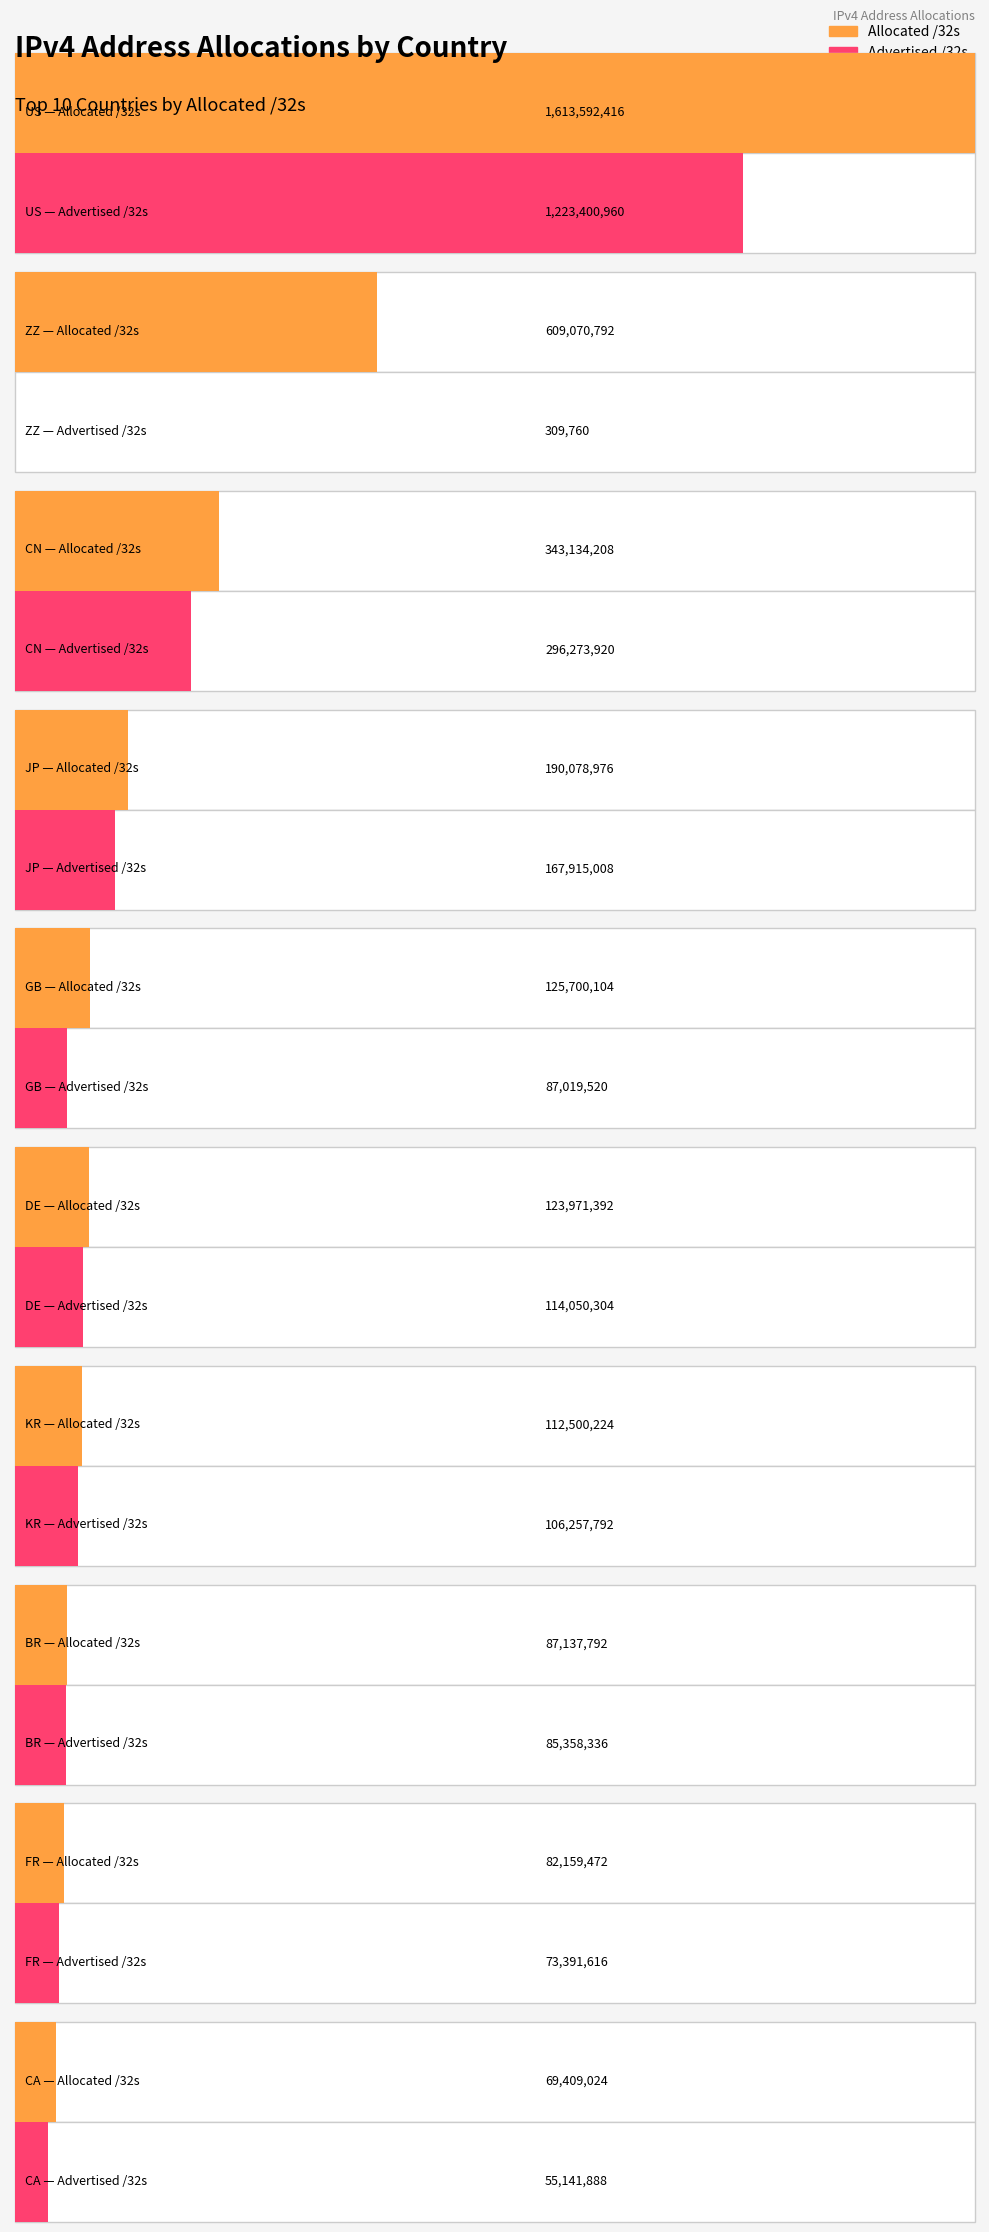

At which category is the sum across all series the highest?

US